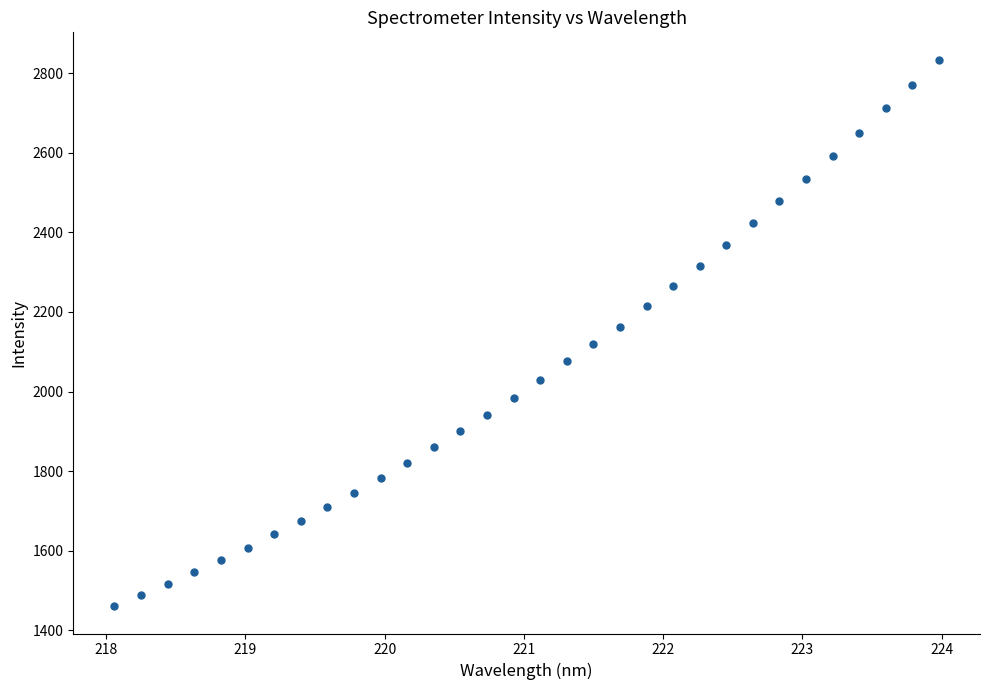

What is the range of Y values (max minus min)?

1374.7